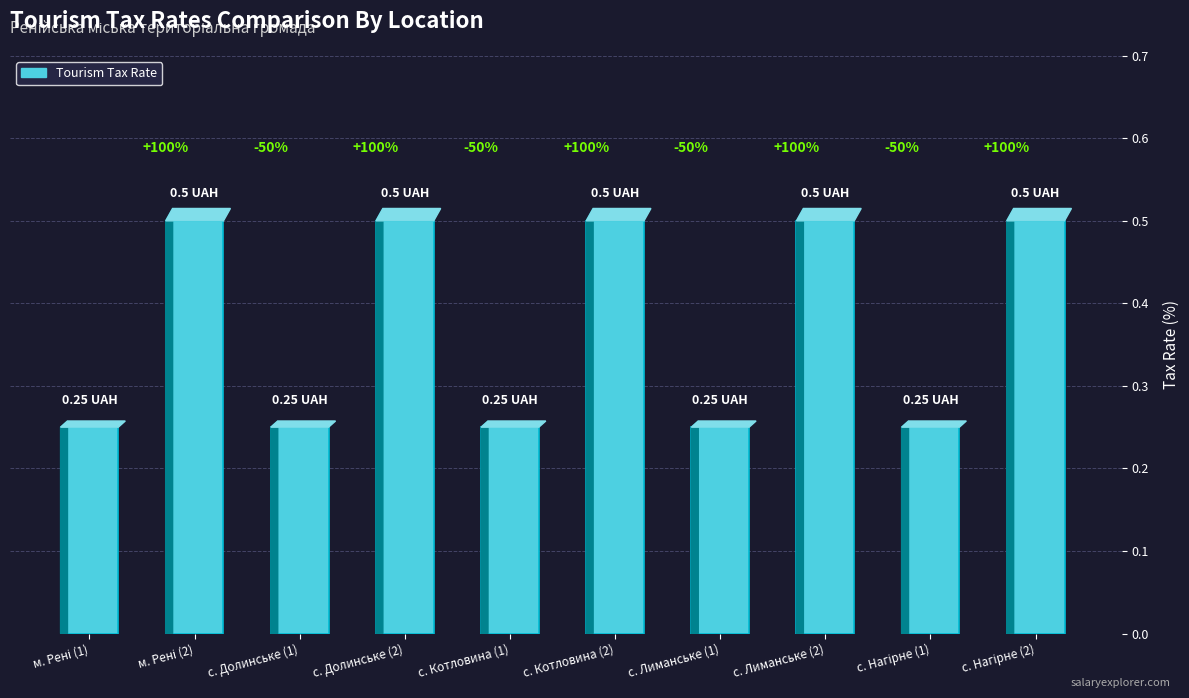

How many bars are there in total?

10